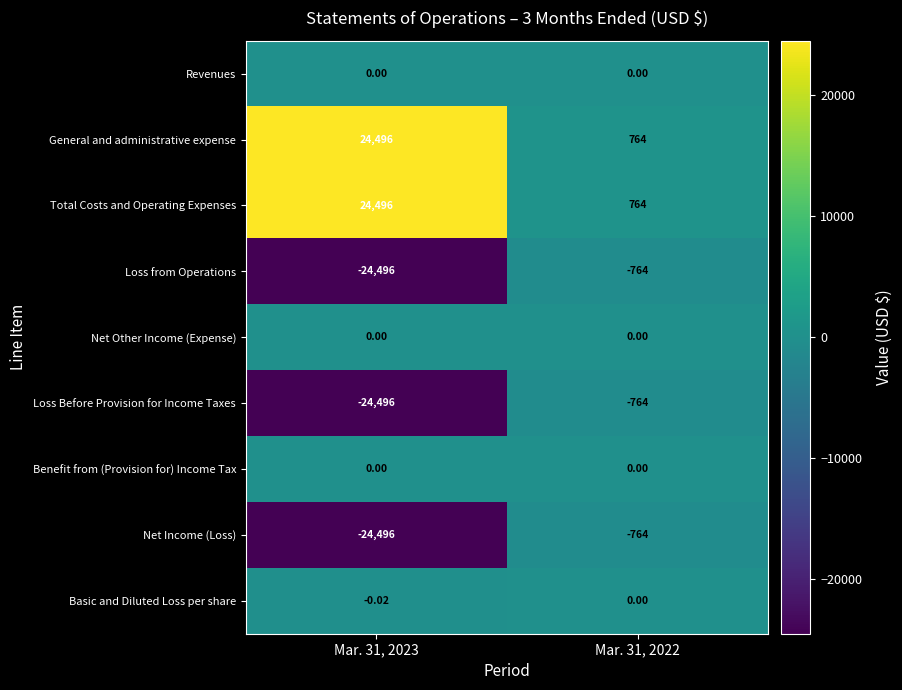

Is the value of Basic and Diluted Loss per share at Mar. 31, 2023 greater than the value of General and administrative expense at Mar. 31, 2023?

No